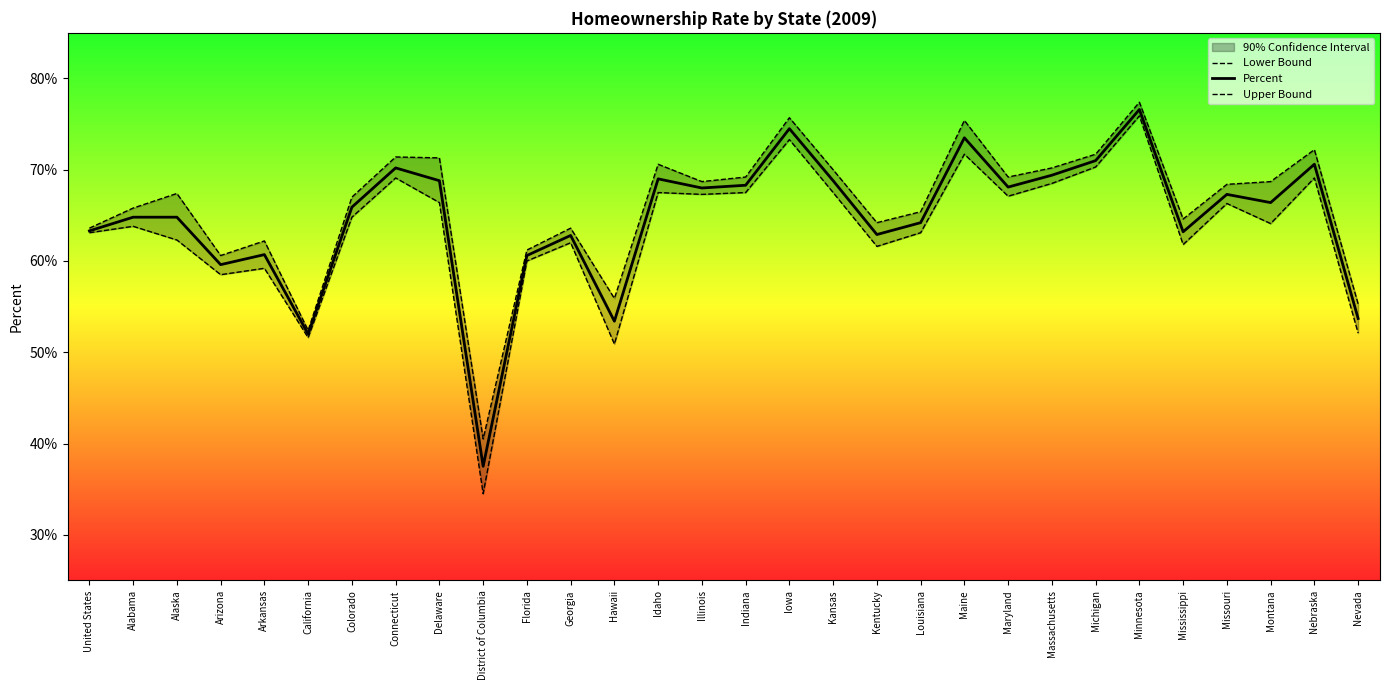

What is the value of the Percent point at the 19th from the left?

62.9